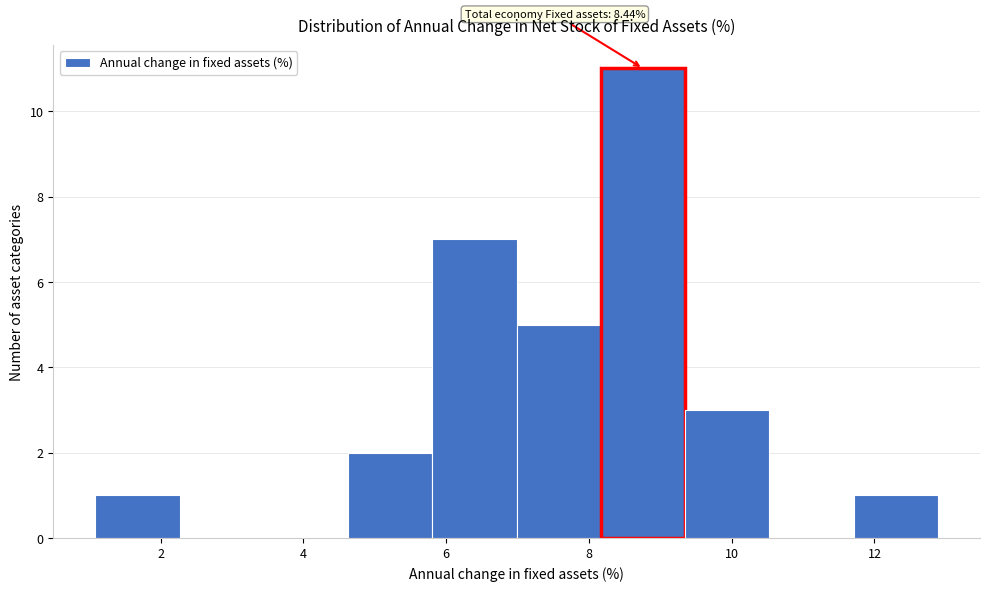

Over which range of the x-axis is the bar tallest?

8.2 to 9.4